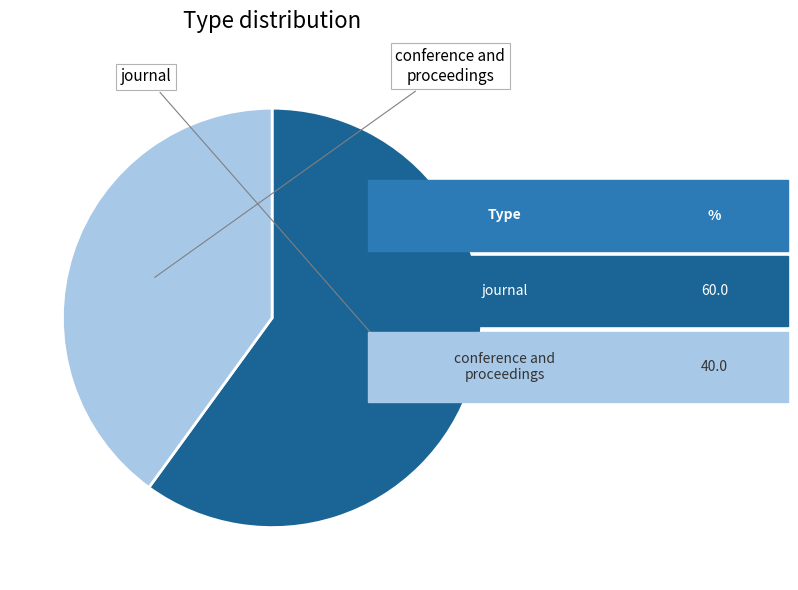

Which slice is the largest?

journal